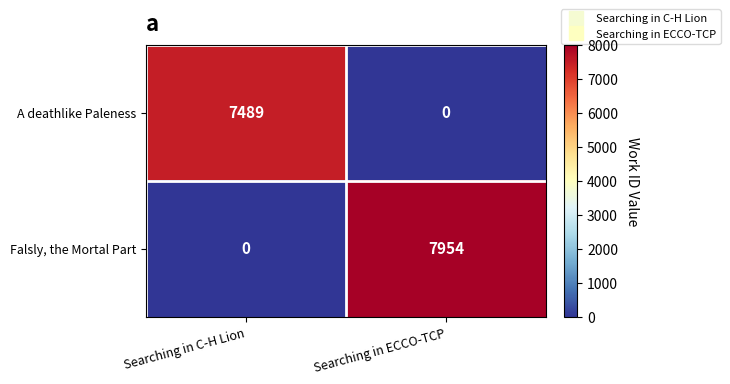

Reading right to left, list all the values displayed in this chart.

A deathlike Paleness: 0	7489
Falsly, the Mortal Part: 7954	0